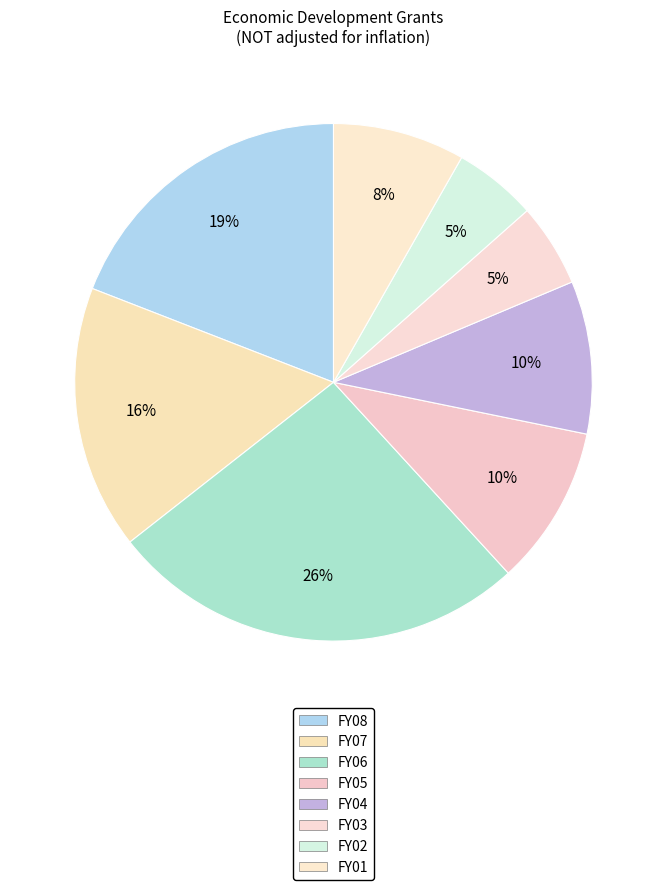

Is there any slice that represents more than half of the pie?

No